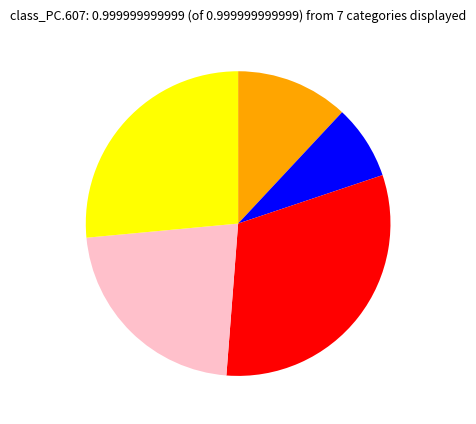

Does any single category account for the majority?

No